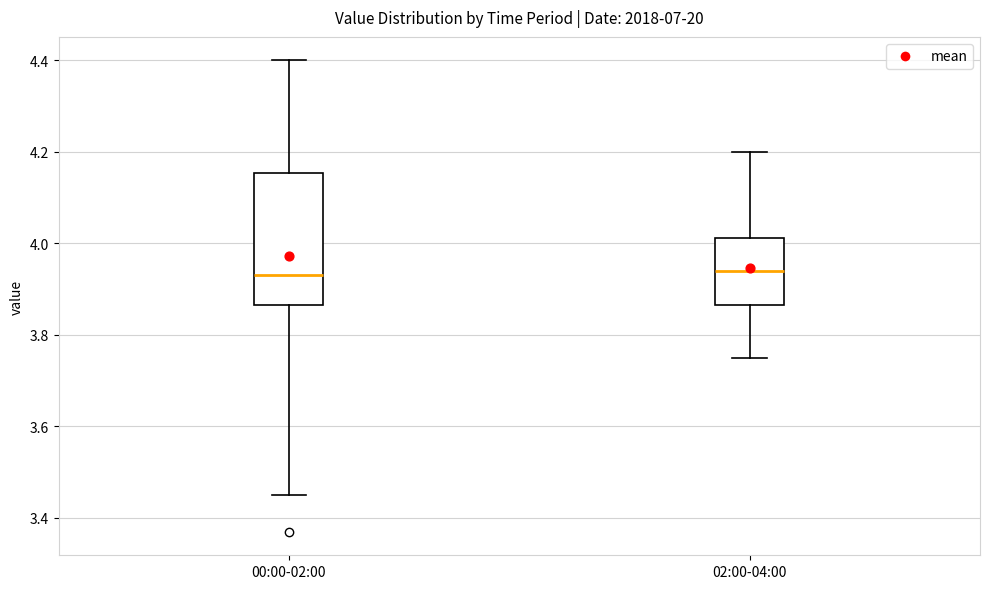

Comparing the boxes themselves (not the whiskers), which one is the tallest?

00:00-02:00